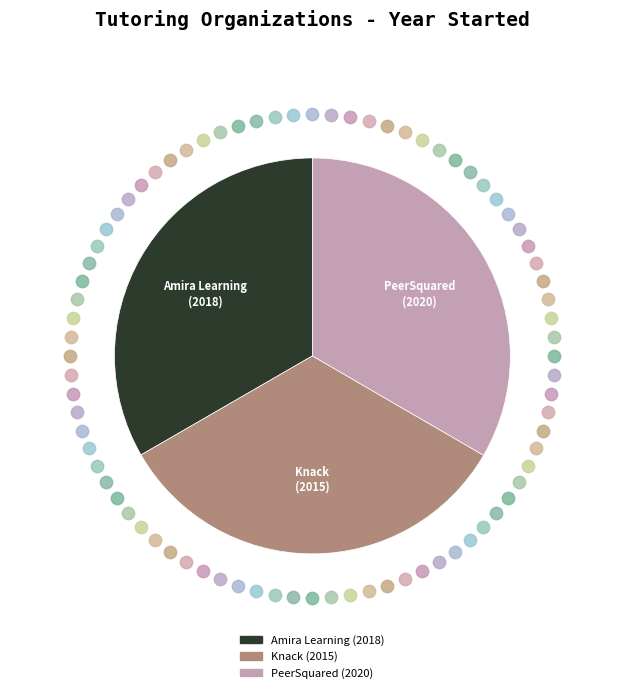

To the nearest percent, what percentage of the pie is Knack?

33%